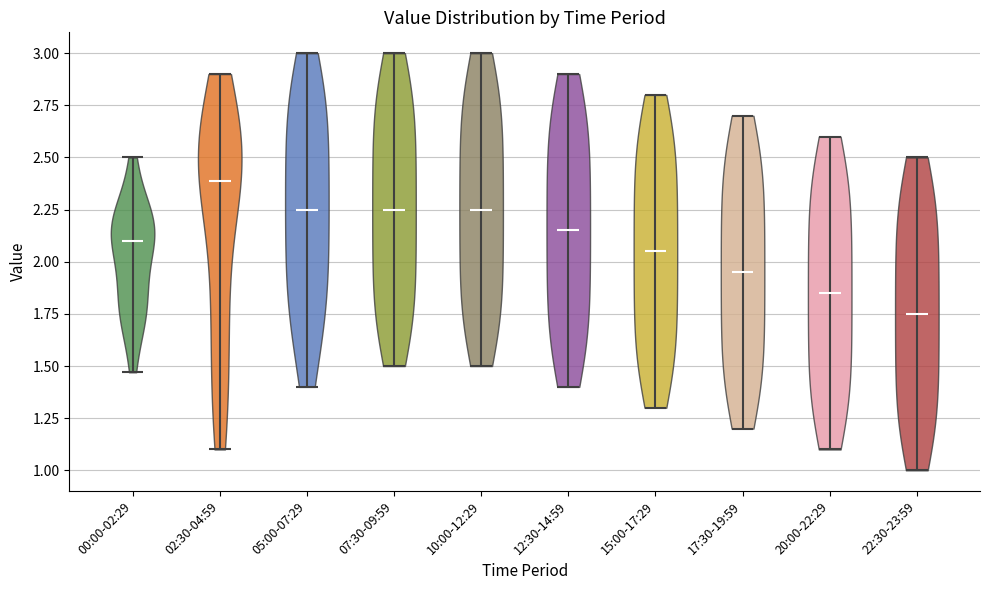

Reading left to right, read every violin against the y-axis: where its median line is, and the lowest and highest points it reaches. The values are not printed on the chart, so give them approximately, as read against the axis.

00:00-02:29: median line 2.10, lowest point 1.45, highest point 2.50
02:30-04:59: median line 2.40, lowest point 1.10, highest point 2.90
05:00-07:29: median line 2.25, lowest point 1.40, highest point 3.00
07:30-09:59: median line 2.25, lowest point 1.50, highest point 3.00
10:00-12:29: median line 2.25, lowest point 1.50, highest point 3.00
12:30-14:59: median line 2.15, lowest point 1.40, highest point 2.90
15:00-17:29: median line 2.05, lowest point 1.30, highest point 2.80
17:30-19:59: median line 1.95, lowest point 1.20, highest point 2.70
20:00-22:29: median line 1.85, lowest point 1.10, highest point 2.60
22:30-23:59: median line 1.75, lowest point 1.00, highest point 2.50